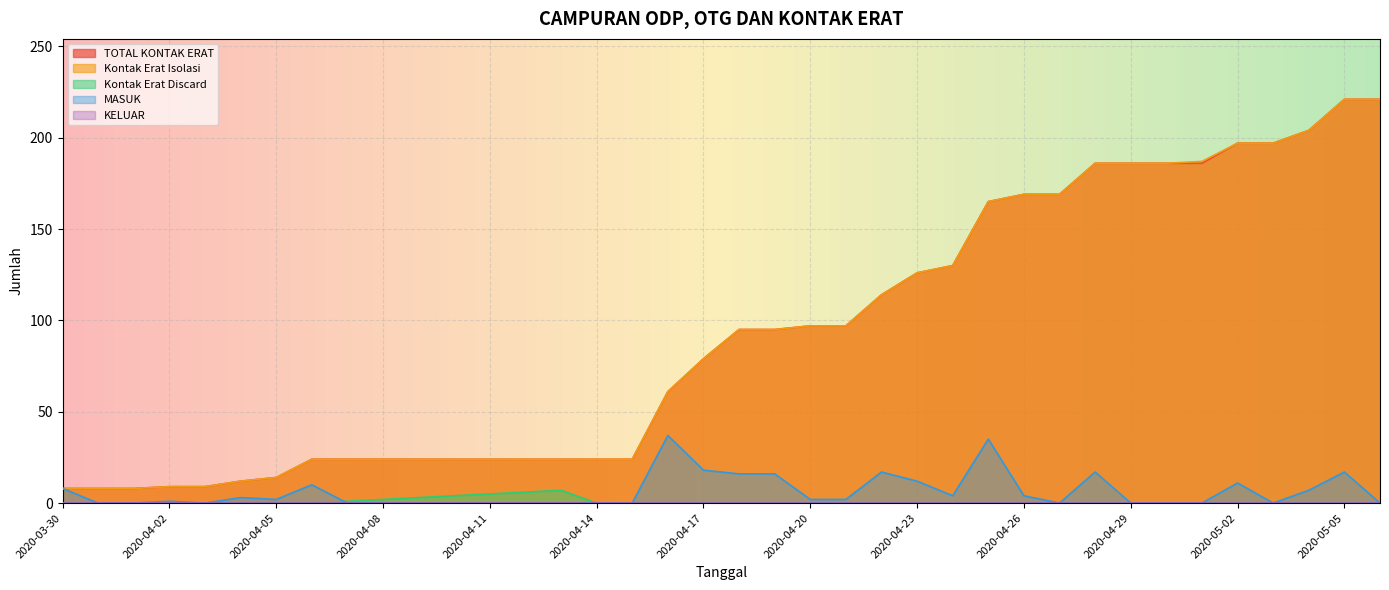

Reading left to right, extract all data points from this chart.

TOTAL KONTAK ERAT: 2020-03-30=8	2020-03-31=8	2020-04-01=8	2020-04-02=9	2020-04-03=9	2020-04-04=12	2020-04-05=14	2020-04-06=24	2020-04-07=24	2020-04-08=24	2020-04-09=24	2020-04-10=24	2020-04-11=24	2020-04-12=24	2020-04-13=24	2020-04-14=24	2020-04-15=24	2020-04-16=61	2020-04-17=79	2020-04-18=95	2020-04-19=95	2020-04-20=97	2020-04-21=97	2020-04-22=114	2020-04-23=126	2020-04-24=130	2020-04-25=165	2020-04-26=169	2020-04-27=169	2020-04-28=186	2020-04-29=186	2020-04-30=186	2020-05-01=186	2020-05-02=197	2020-05-03=197	2020-05-04=204	2020-05-05=221	2020-05-06=221
Kontak Erat Isolasi: 2020-03-30=8	2020-03-31=8	2020-04-01=8	2020-04-02=9	2020-04-03=9	2020-04-04=12	2020-04-05=14	2020-04-06=24	2020-04-07=24	2020-04-08=24	2020-04-09=24	2020-04-10=24	2020-04-11=24	2020-04-12=24	2020-04-13=24	2020-04-14=24	2020-04-15=24	2020-04-16=61	2020-04-17=79	2020-04-18=95	2020-04-19=95	2020-04-20=97	2020-04-21=97	2020-04-22=114	2020-04-23=126	2020-04-24=130	2020-04-25=165	2020-04-26=169	2020-04-27=169	2020-04-28=186	2020-04-29=186	2020-04-30=186	2020-05-01=187	2020-05-02=197	2020-05-03=197	2020-05-04=204	2020-05-05=221	2020-05-06=221
Kontak Erat Discard: 2020-03-30=0	2020-03-31=0	2020-04-01=0	2020-04-02=0	2020-04-03=0	2020-04-04=0	2020-04-05=0	2020-04-06=0	2020-04-07=1	2020-04-08=2	2020-04-09=3	2020-04-10=4	2020-04-11=5	2020-04-12=6	2020-04-13=7	2020-04-14=0	2020-04-15=0	2020-04-16=0	2020-04-17=0	2020-04-18=0	2020-04-19=0	2020-04-20=0	2020-04-21=0	2020-04-22=0	2020-04-23=0	2020-04-24=0	2020-04-25=0	2020-04-26=0	2020-04-27=0	2020-04-28=0	2020-04-29=0	2020-04-30=0	2020-05-01=0	2020-05-02=0	2020-05-03=0	2020-05-04=0	2020-05-05=0	2020-05-06=0
MASUK: 2020-03-30=8	2020-03-31=0	2020-04-01=0	2020-04-02=1	2020-04-03=0	2020-04-04=3	2020-04-05=2	2020-04-06=10	2020-04-07=0	2020-04-08=0	2020-04-09=0	2020-04-10=0	2020-04-11=0	2020-04-12=0	2020-04-13=0	2020-04-14=0	2020-04-15=0	2020-04-16=37	2020-04-17=18	2020-04-18=16	2020-04-19=16	2020-04-20=2	2020-04-21=2	2020-04-22=17	2020-04-23=12	2020-04-24=4	2020-04-25=35	2020-04-26=4	2020-04-27=0	2020-04-28=17	2020-04-29=0	2020-04-30=0	2020-05-01=0	2020-05-02=11	2020-05-03=0	2020-05-04=7	2020-05-05=17	2020-05-06=0